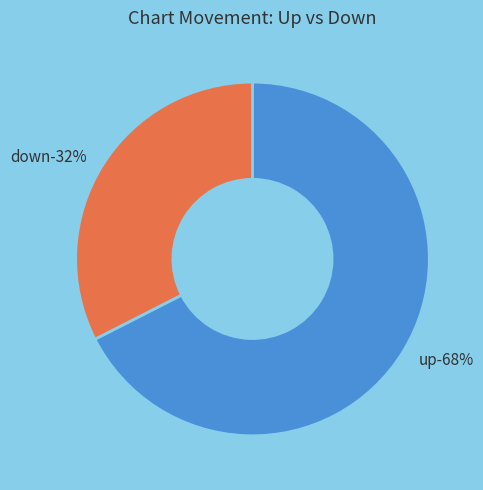

Which category has the biggest portion of the pie?

up